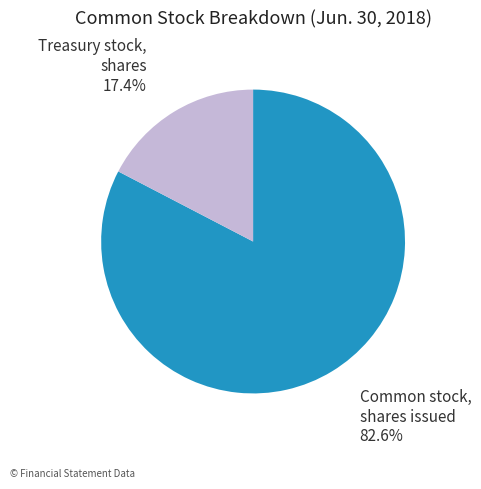

Rank the categories by value from highest to lowest.

Common stock, shares issued, Treasury stock, shares